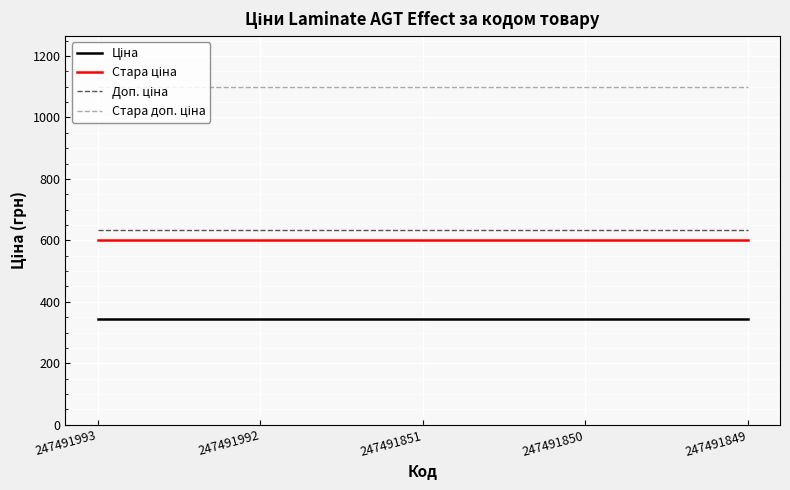

What is the total value across all series at 247491850?

2679.5